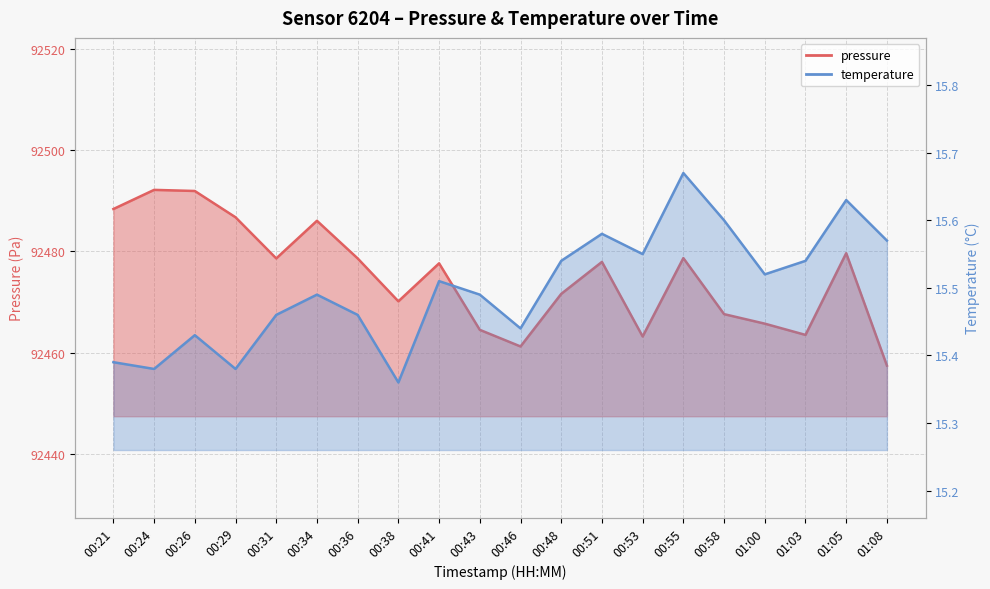

Where is the first local maximum for temperature?

00:26